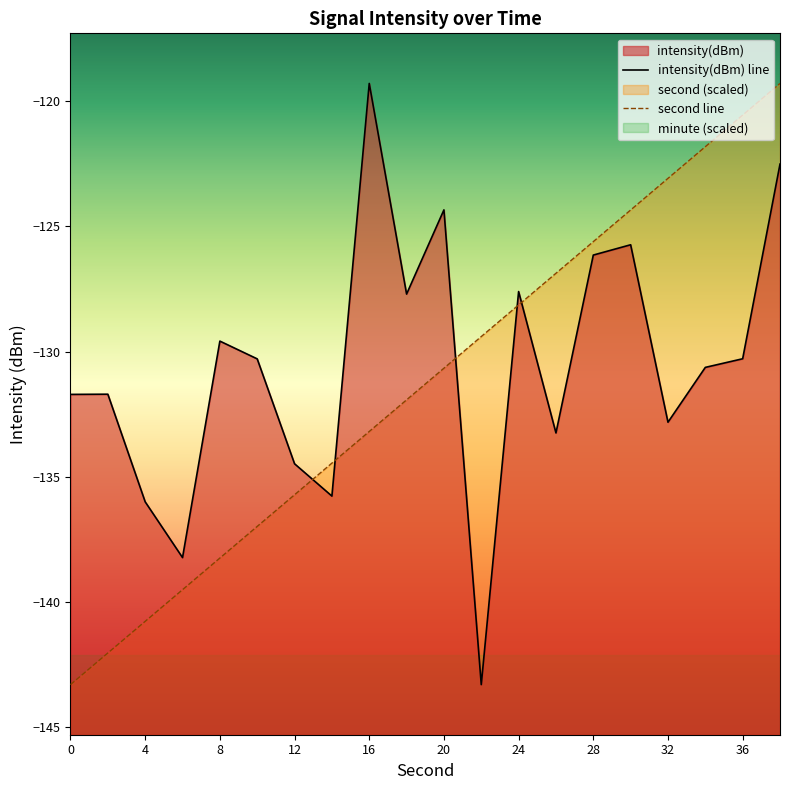

Reading right to left, extract all data points from this chart.

intensity(dBm) line: -122.5	-130.3	-130.6	-132.8	-125.7	-126.1	-133.2	-127.6	-143.3	-124.3	-127.7	-119.3	-135.8	-134.5	-130.3	-129.6	-138.2	-136.0	-131.7	-131.7
second line: -119.3	-120.6	-121.8	-123.1	-124.3	-125.6	-126.9	-128.1	-129.4	-130.7	-131.9	-133.2	-134.5	-135.7	-137.0	-138.2	-139.5	-140.8	-142.0	-143.3